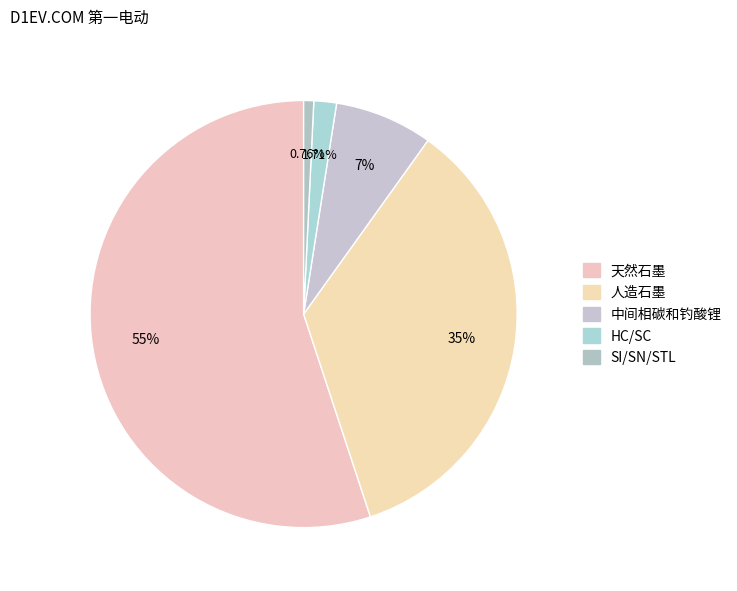

Count the number of slices in the pie.

5